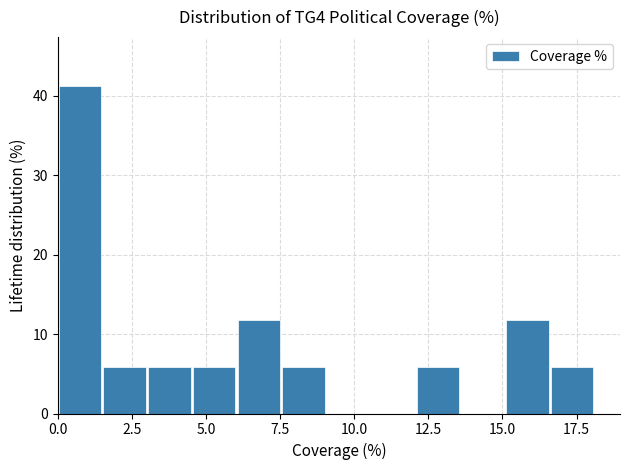

Read against the x-axis, roughly where is the centre of the tallest bar?

0.5